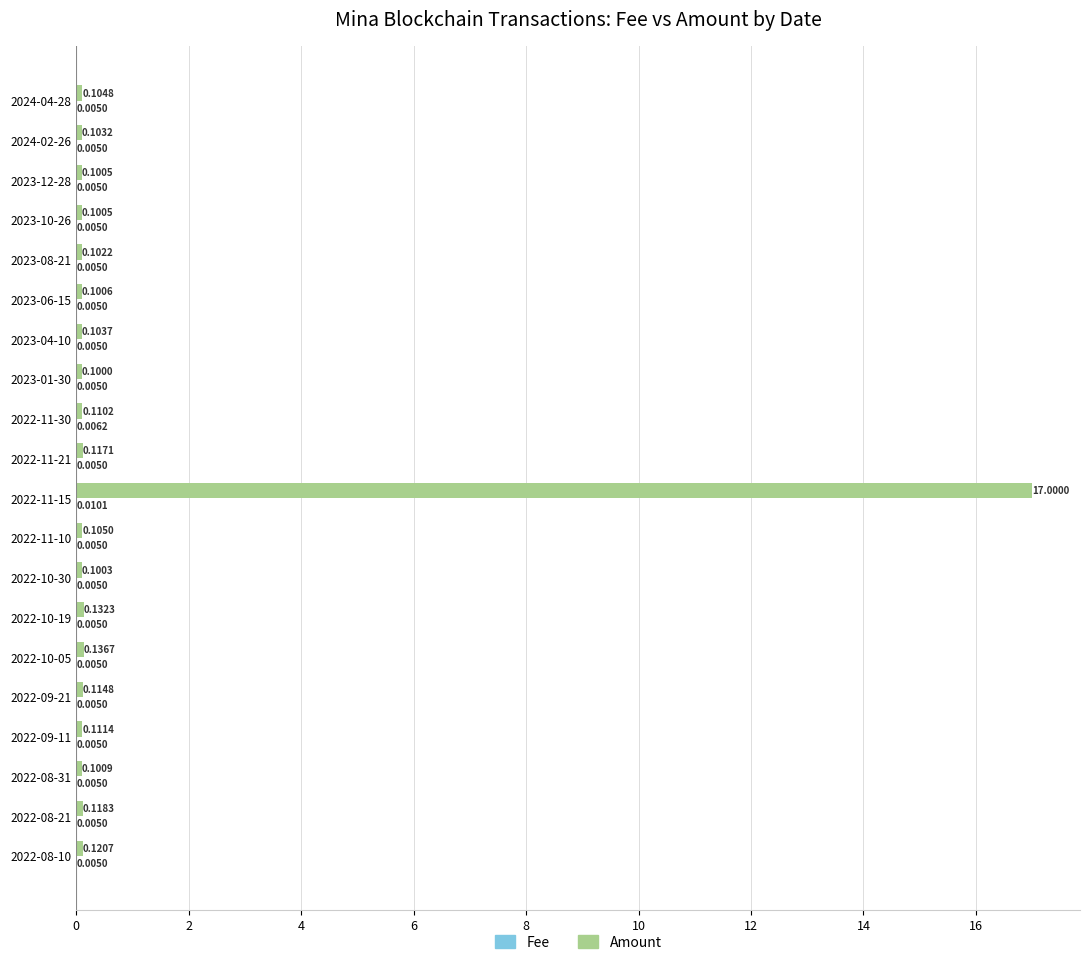

What is the sum of the Amount values at 2022-11-15 and 2022-10-19?

17.1